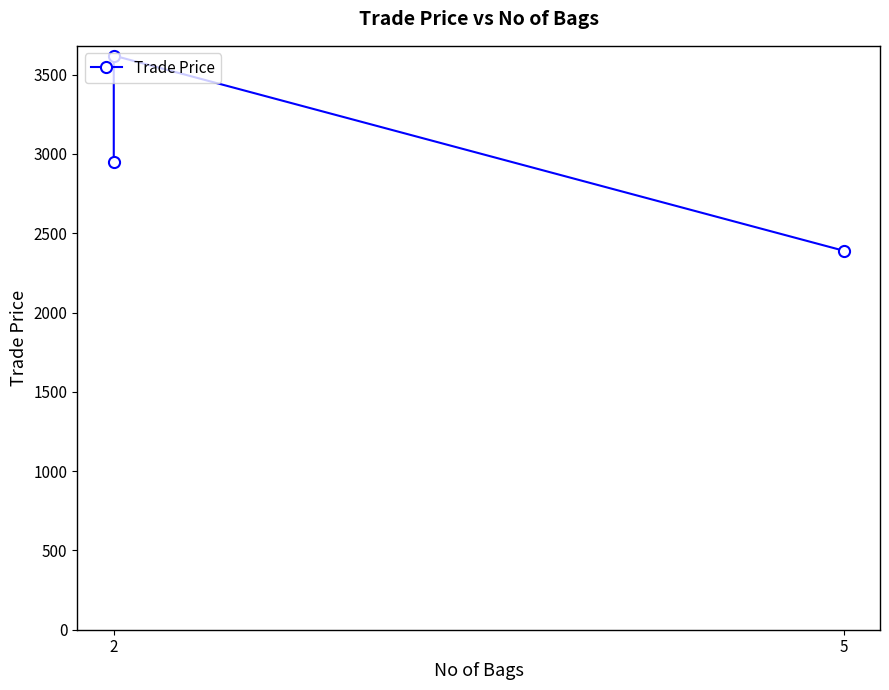

True or false: the data shows 2950.0 at 2.

True